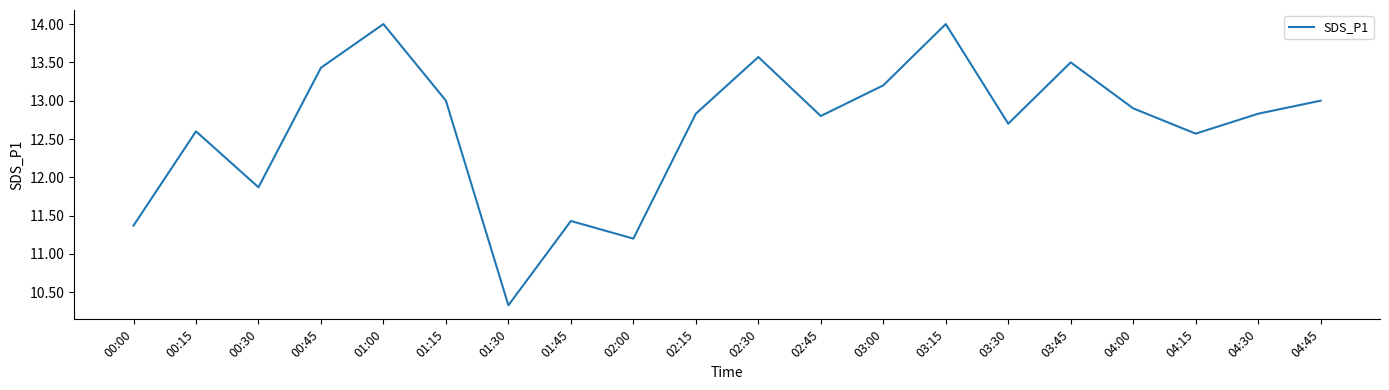

Reading left to right, extract all data points from this chart.

11.4	12.6	11.9	13.4	14.0	13.0	10.3	11.4	11.2	12.8	13.6	12.8	13.2	14.0	12.7	13.5	12.9	12.6	12.8	13.0